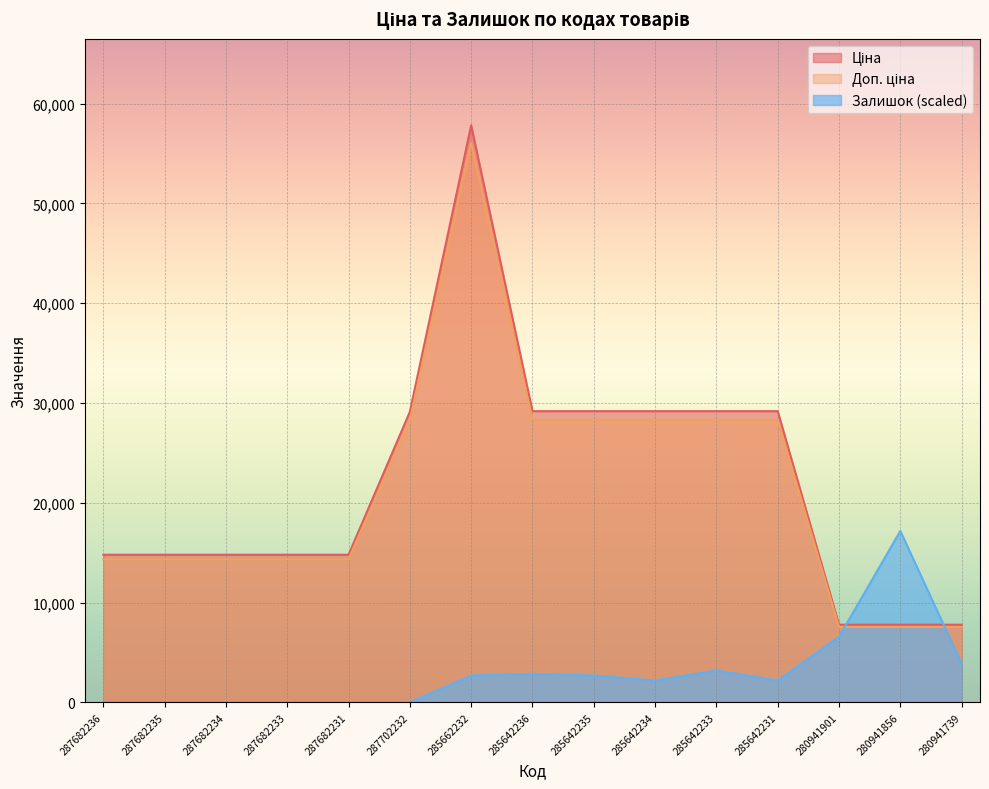

What is the total value across all series at 287702232?

57364.9